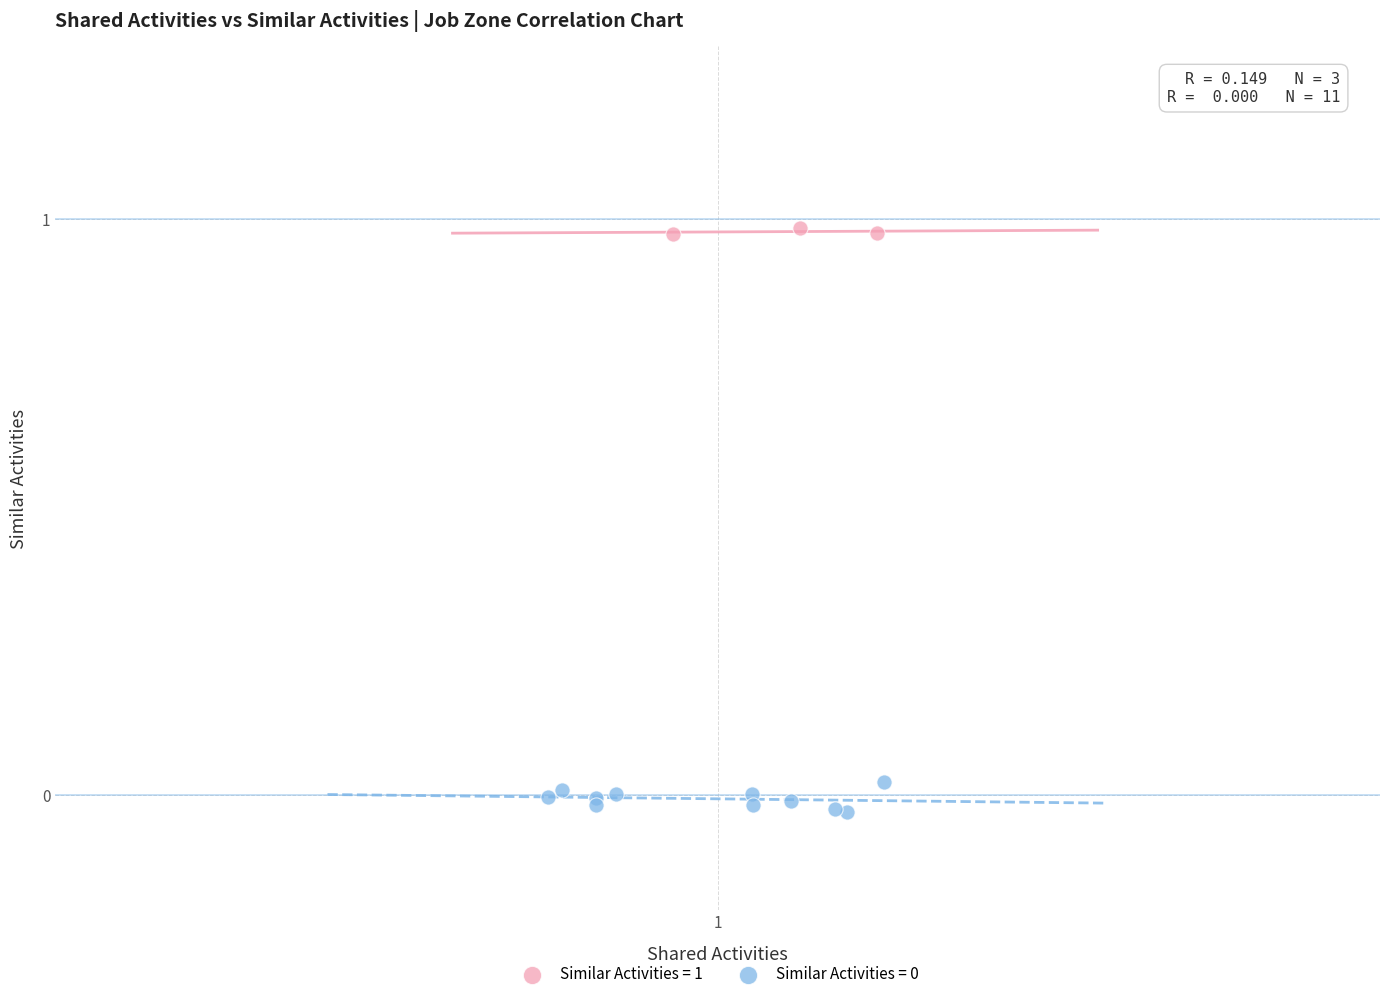

Which series reaches the maximum Y coordinate?

Similar Activities = 1